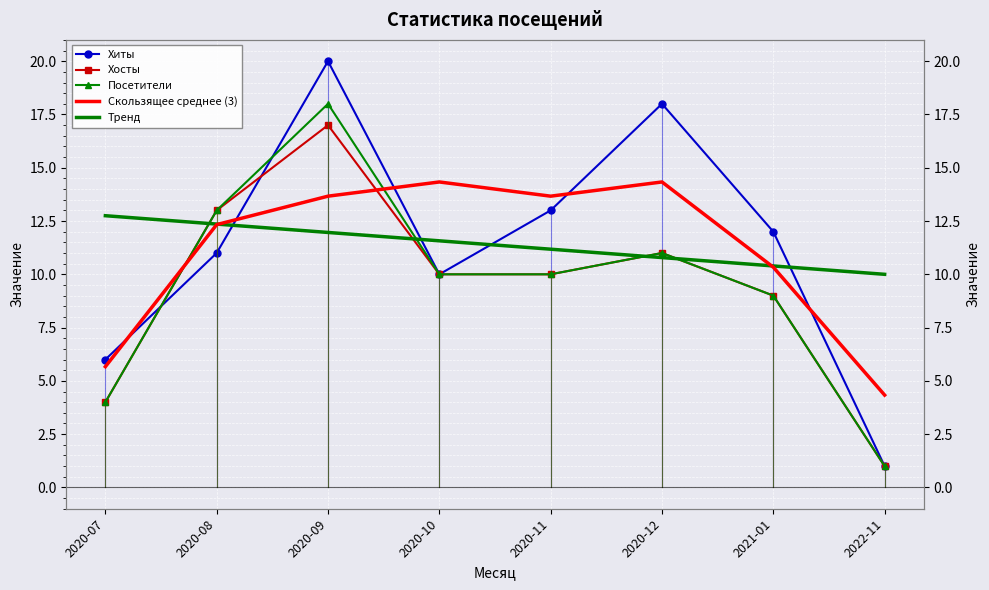

True or false: Тренд has a value of 5.5 at 2022-11.

False